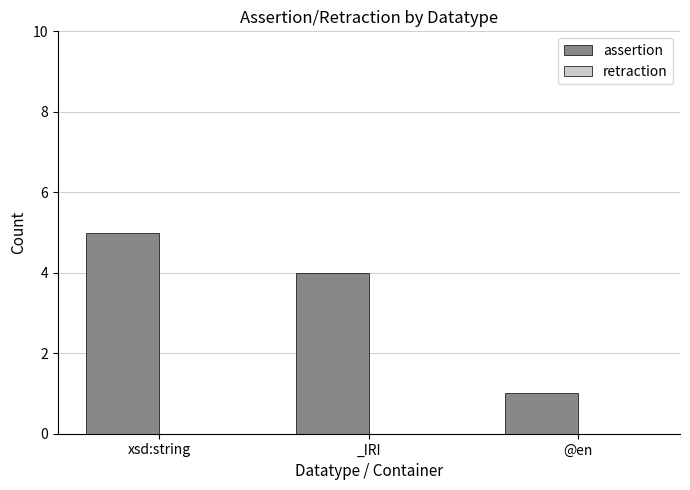

What is the label of the 2nd bar from the left?

_IRI